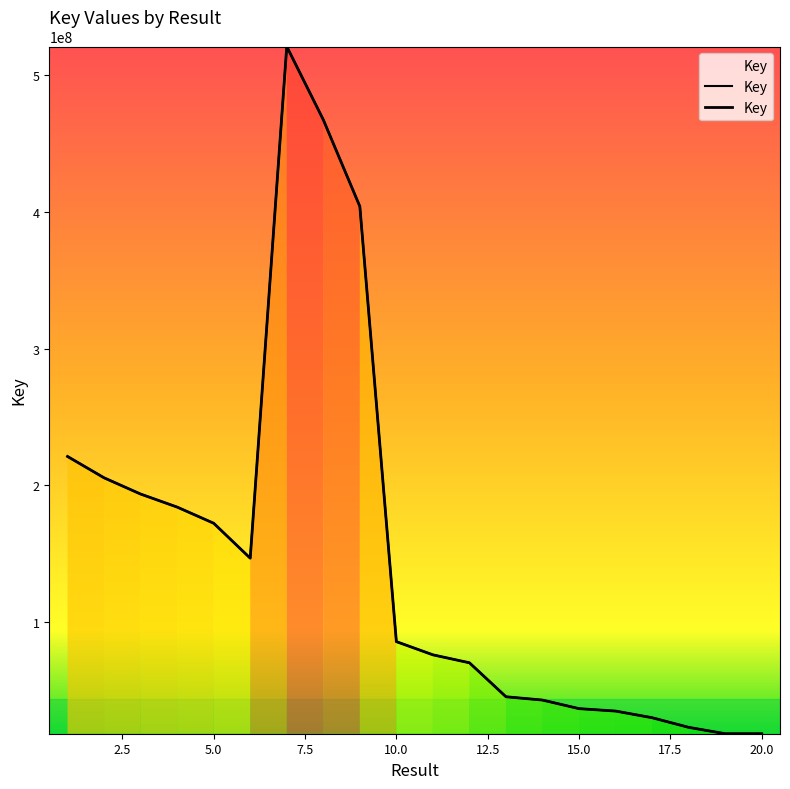

What is the value of the 10th point from the left?

85710097